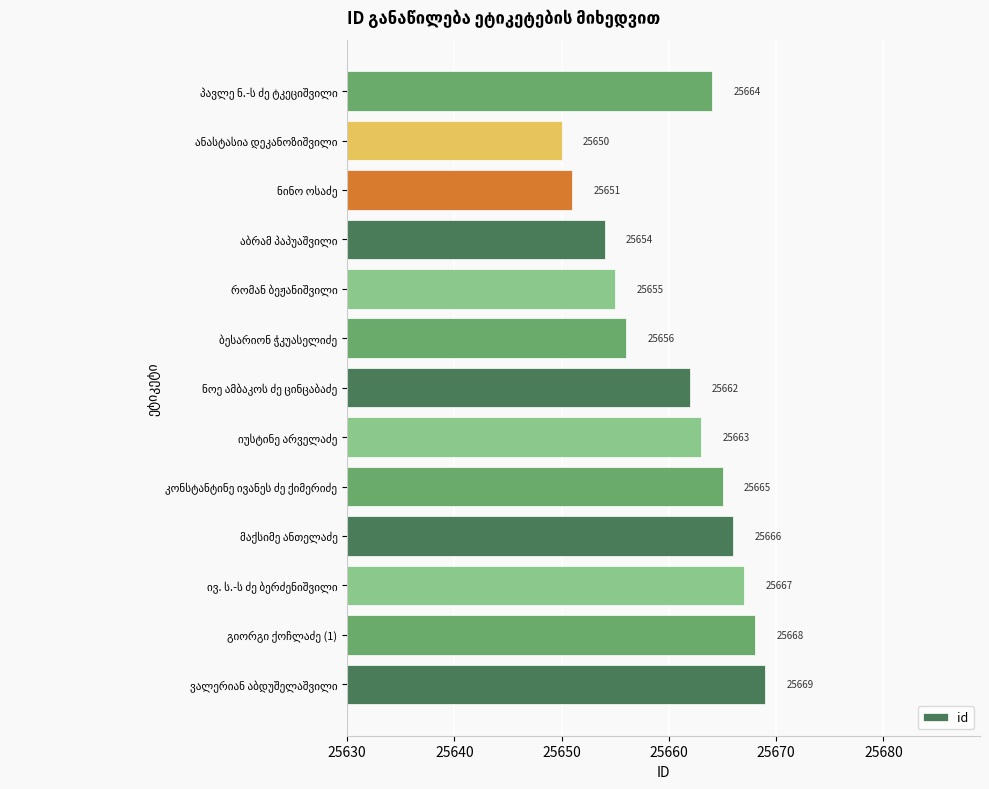

What is the maximum value shown in the chart?

25669